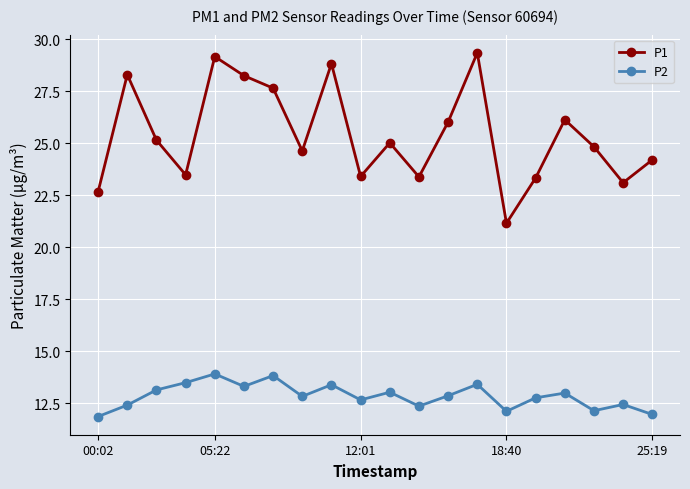

What is the greatest value displayed?

29.4